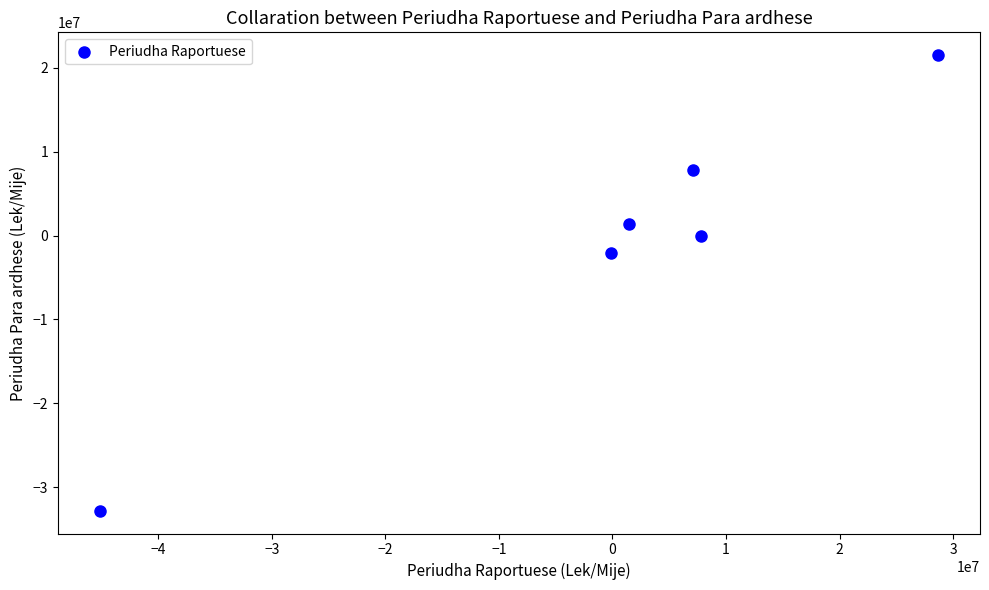

What Y value in the scatter plot is closest to -5651378?

-2082947